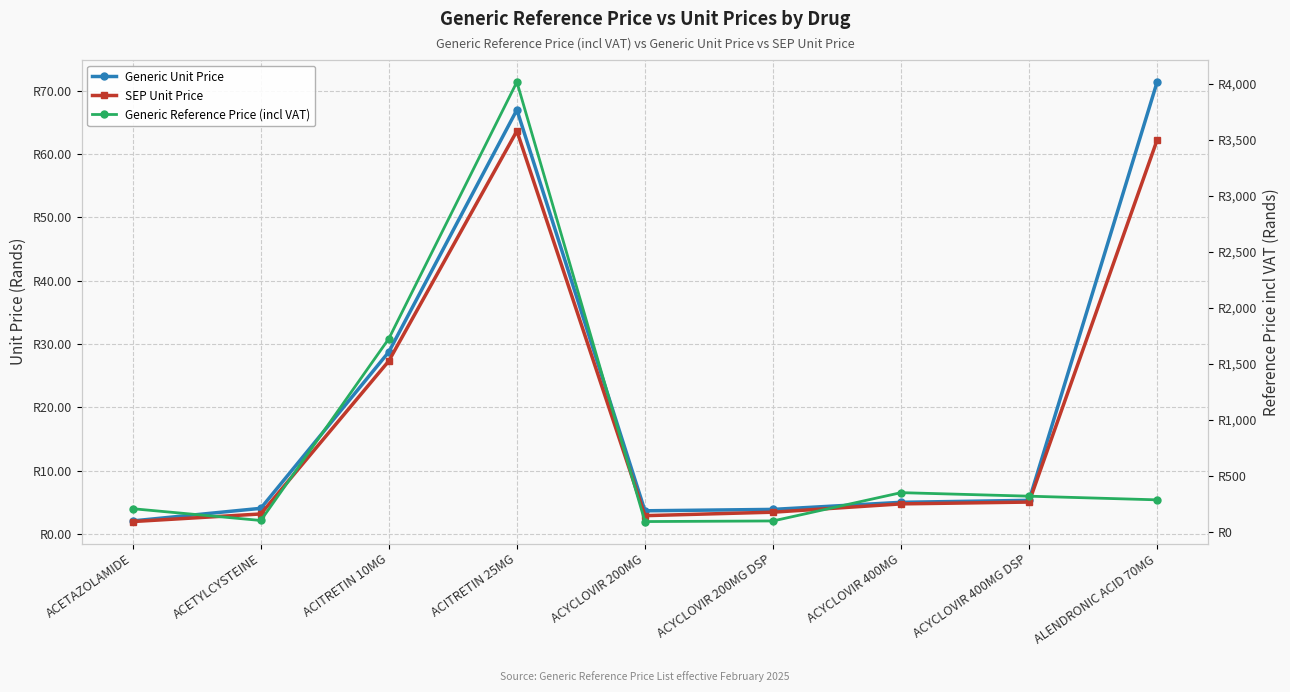

The Generic Unit Price series shows 71.4 at ALENDRONIC ACID 70MG. True or false?

True